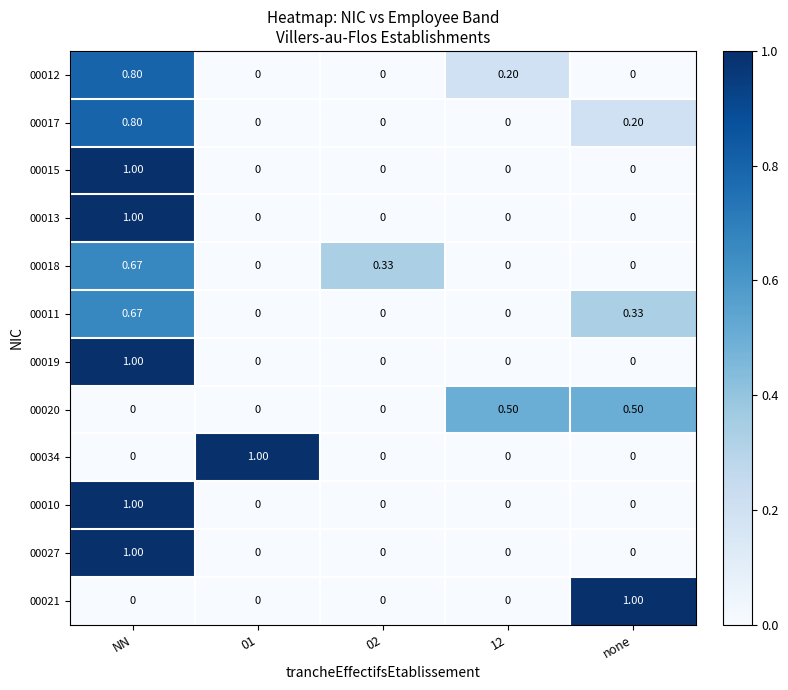

At which category is the sum across all series the highest?

NN